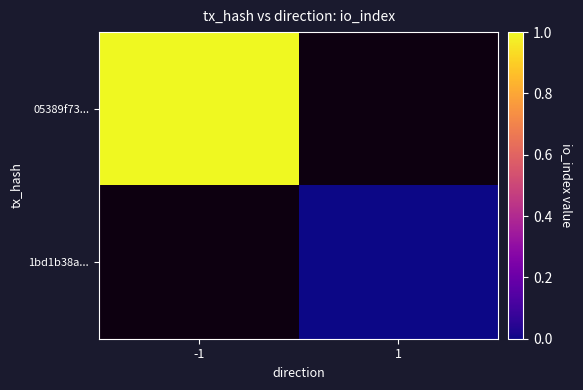

Is it true that 05389f73... equals 1.0 at -1?

True